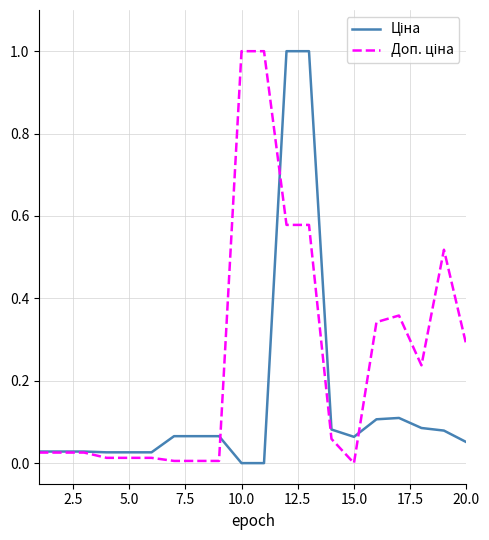

What is the greatest value displayed?

1.0